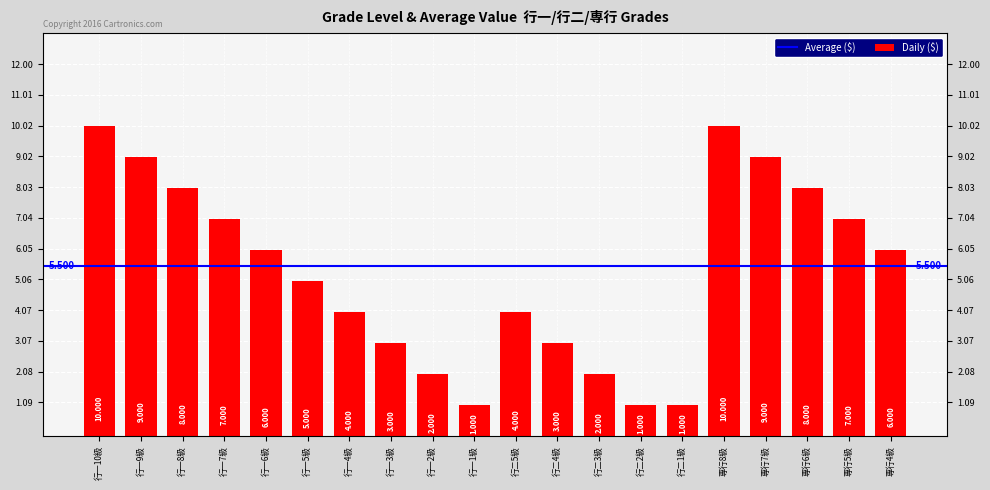

What position from the left is 行二1級?

15